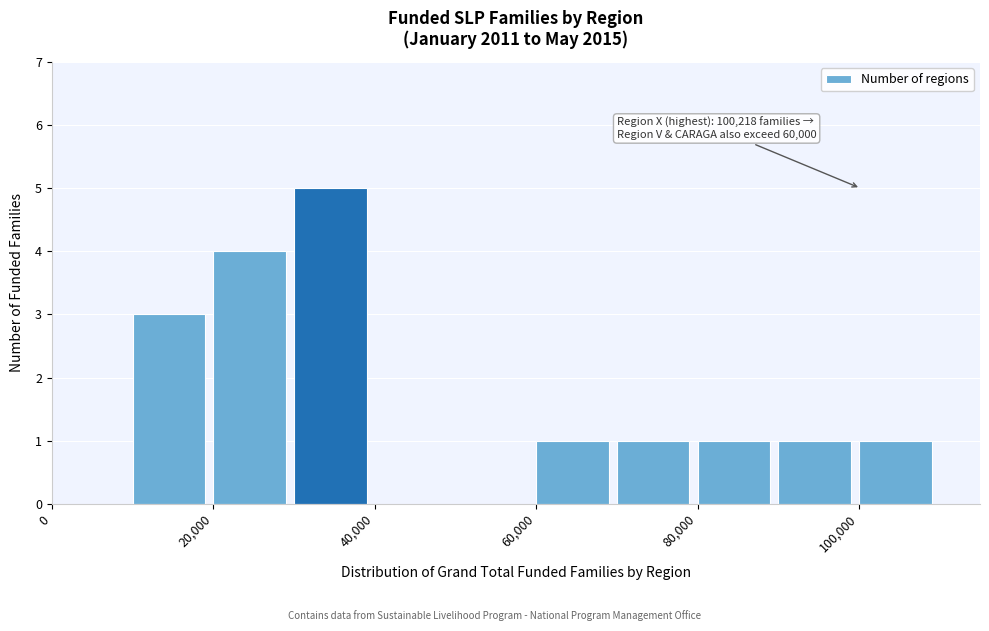

Over which range of the x-axis is the bar tallest?

30000 to 40000